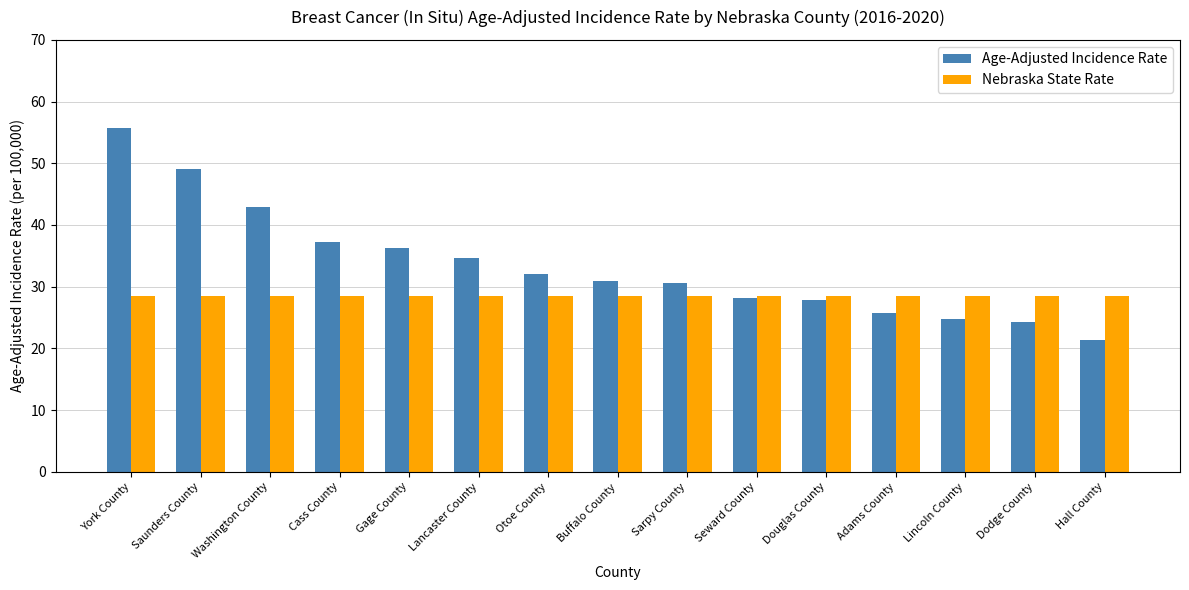

The Nebraska State Rate series shows 28.5 at Otoe County. True or false?

True